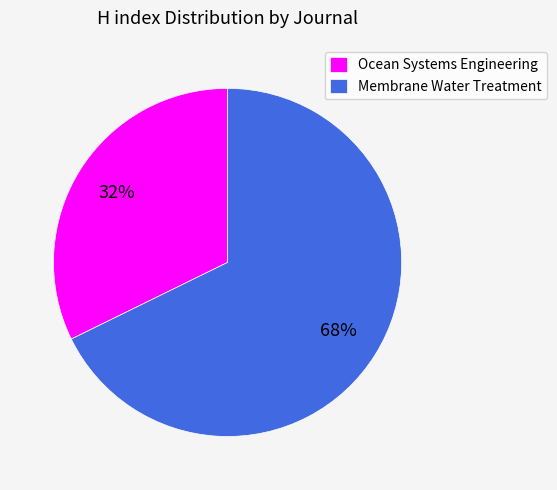

Is the sum of Ocean Systems Engineering and Membrane Water Treatment greater than half?

Yes